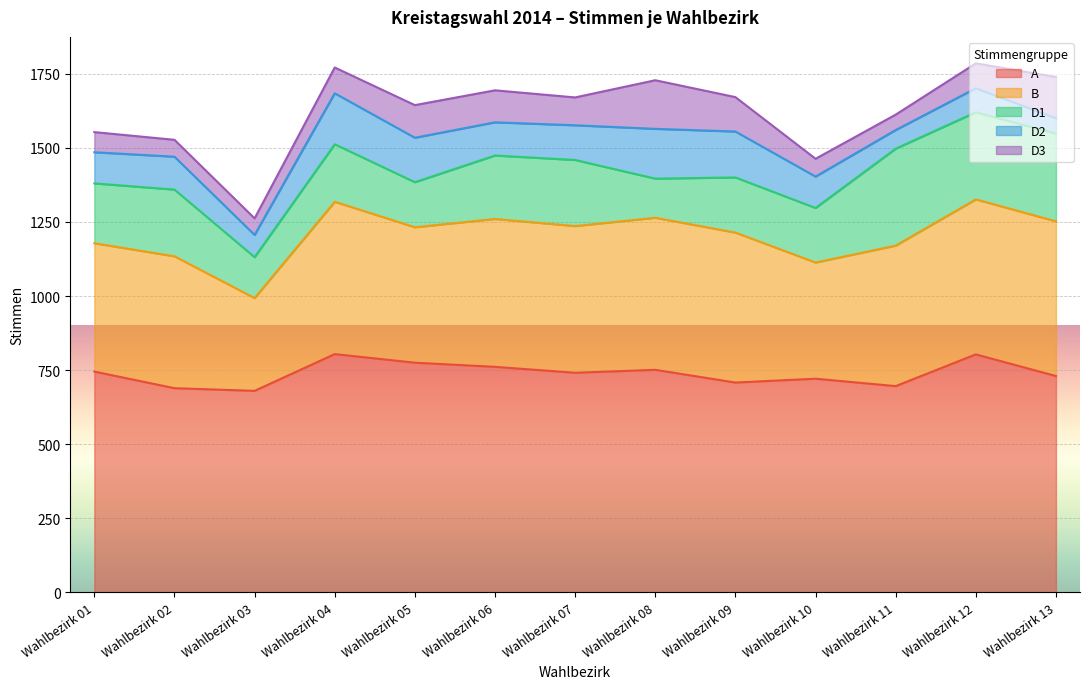

True or false: A and B intersect in this chart.

False